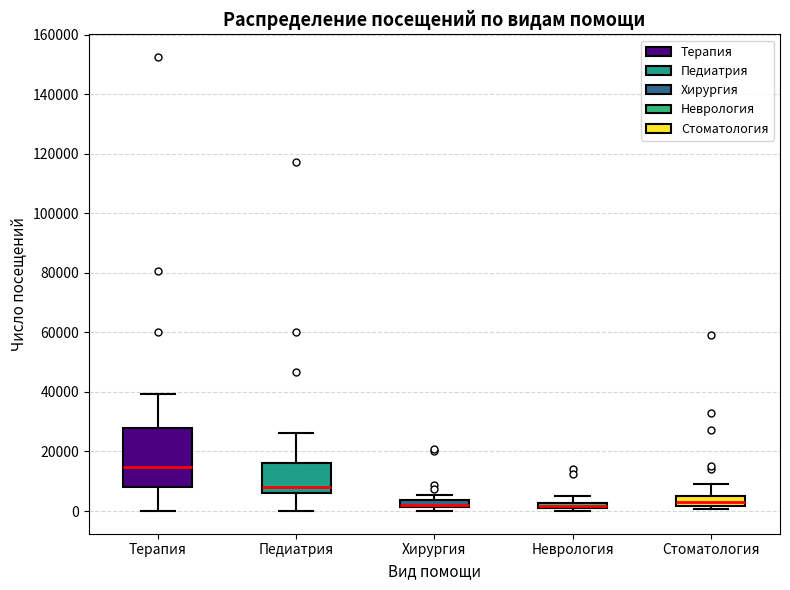

Which box has the highest median line?

Терапия